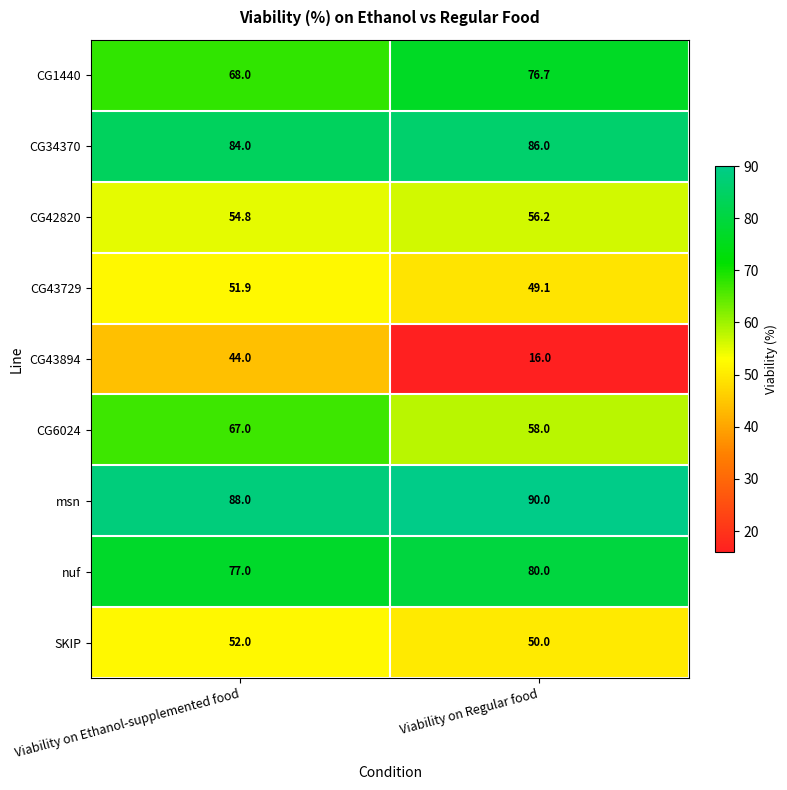

Between Viability on Ethanol-supplemented food and Viability on Regular food, which series saw the biggest shift?

CG43894